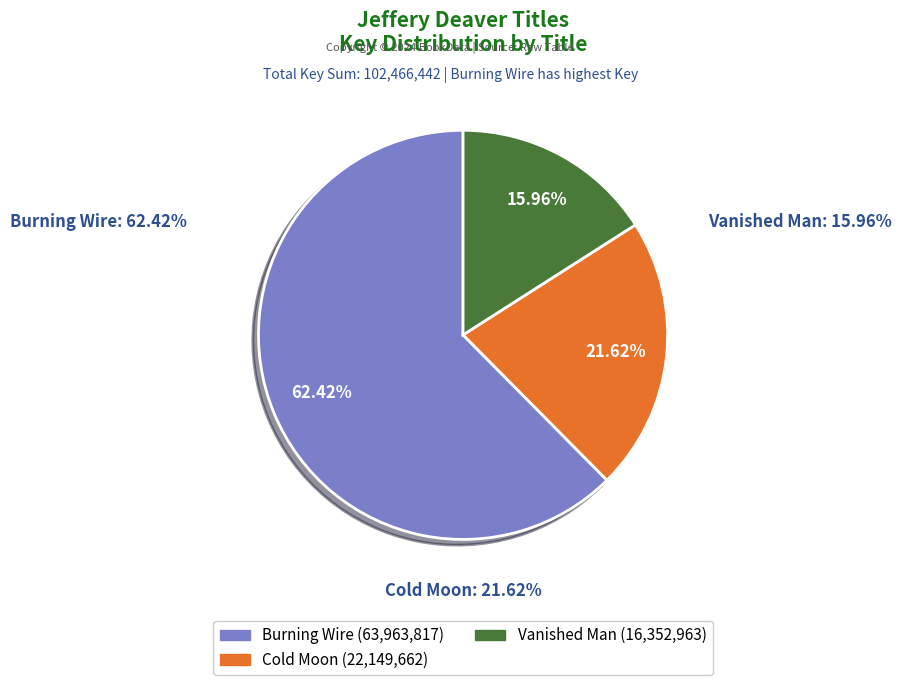

What is the ratio of the value at Burning Wire to the value at Vanished Man?

3.9